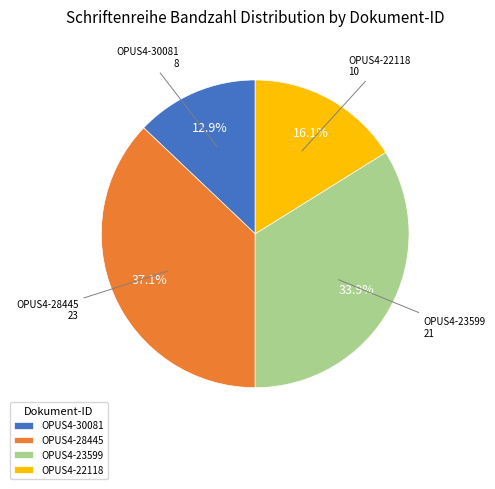

Rank the categories by value from lowest to highest.

OPUS4-30081, OPUS4-22118, OPUS4-23599, OPUS4-28445